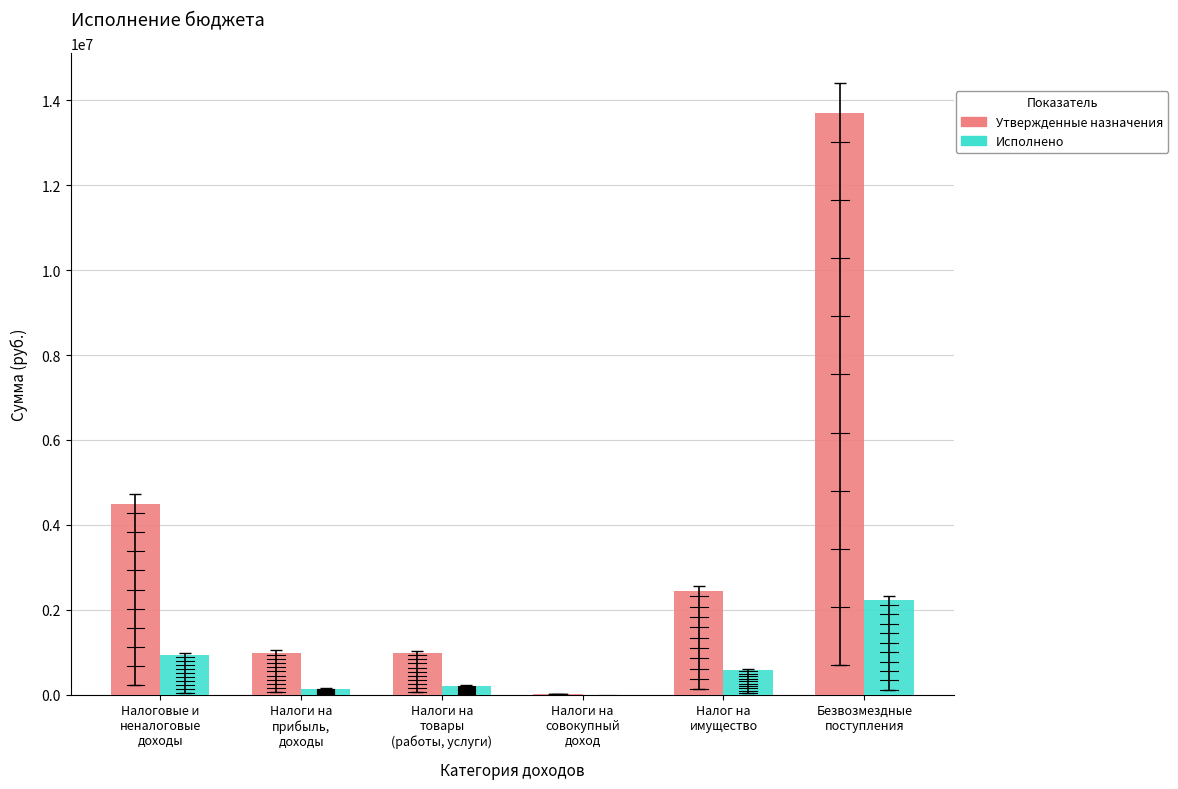

The Утвержденные назначения series shows 22674400.2 at Безвозмездные
поступления. True or false?

False